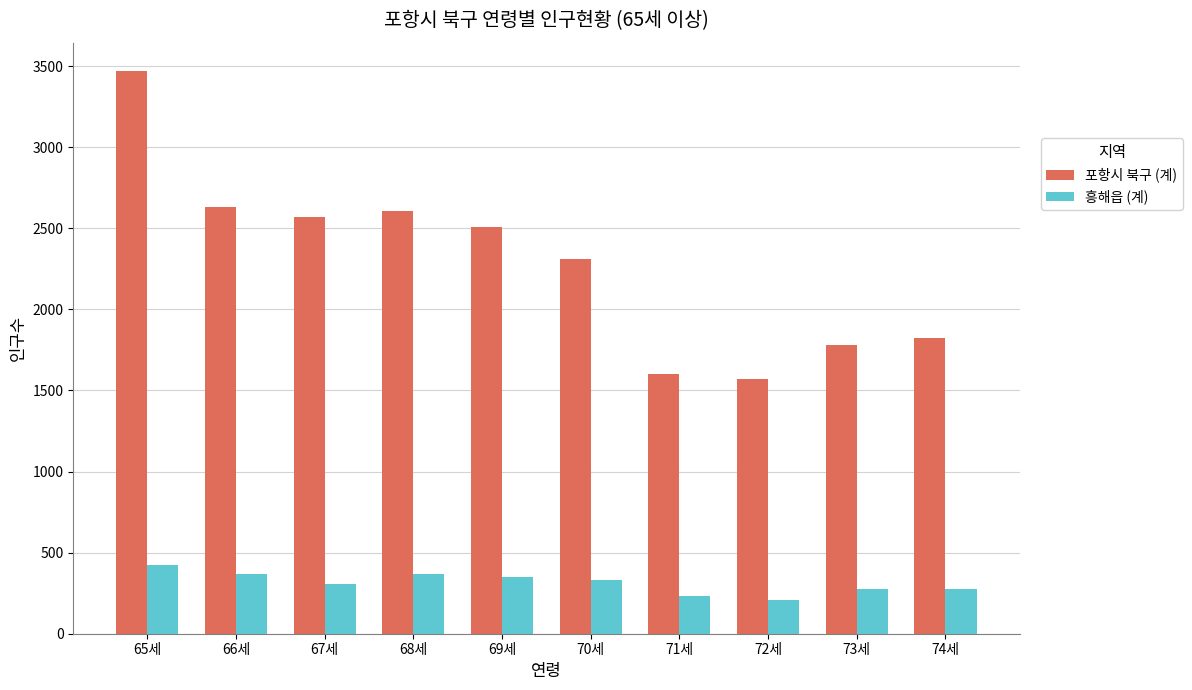

What are all the series names shown in the legend?

포항시 북구 (계), 흥해읍 (계)